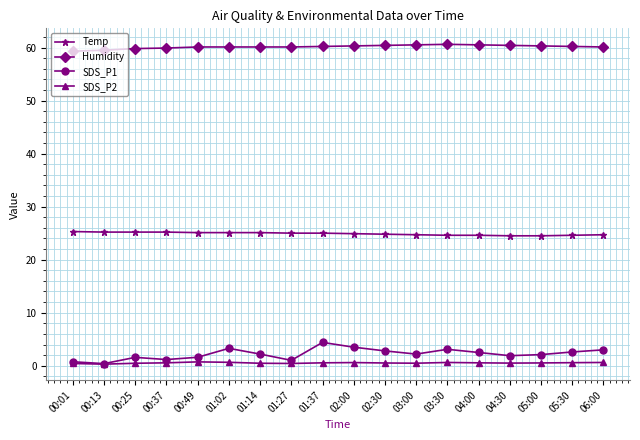

Is it true that SDS_P1 equals 1.0 at 01:27?

True